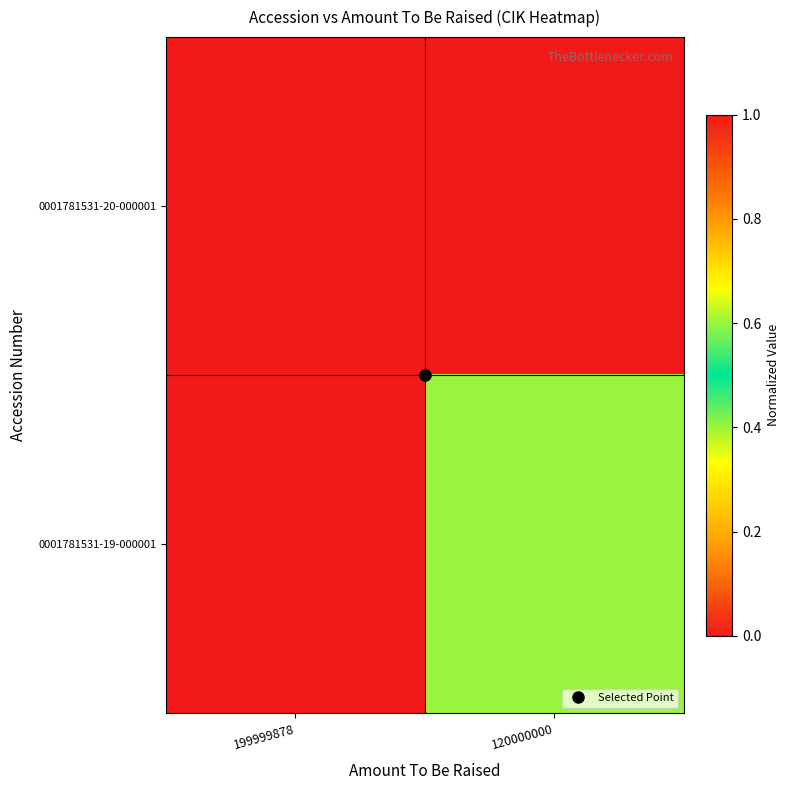

List the series in order of their peak value, lowest first.

0001781531-19-000001, 0001781531-20-000001